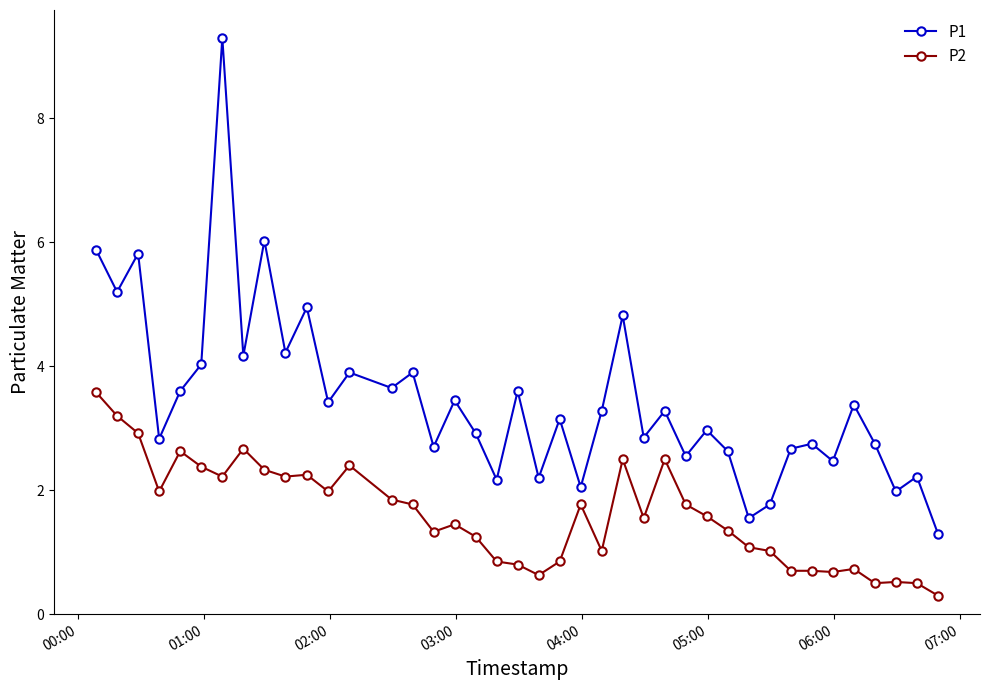

How many distinct data groups are displayed?

2